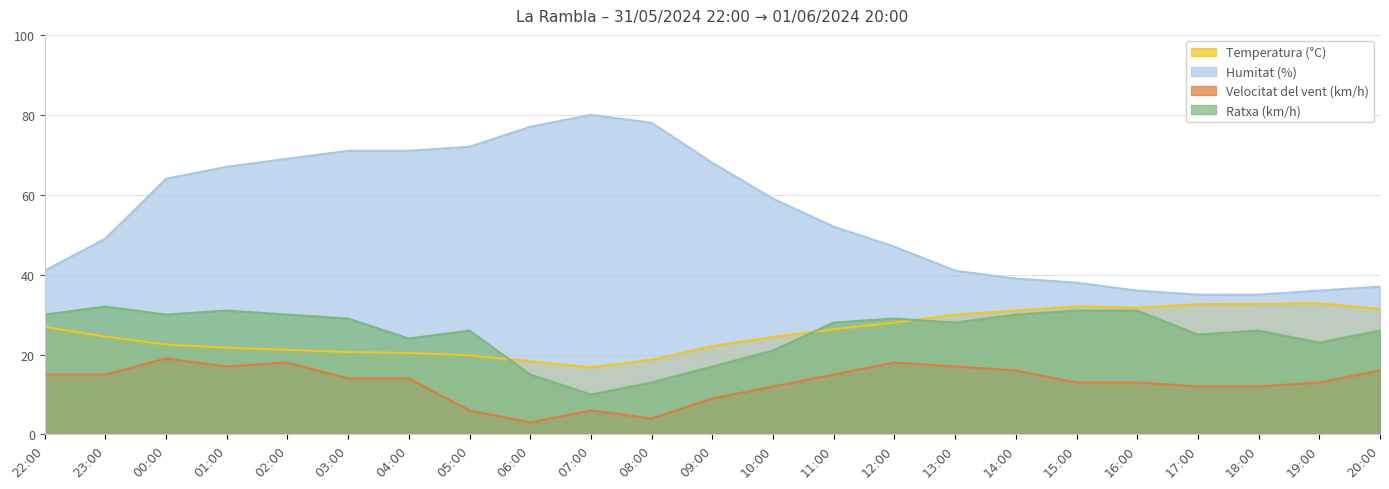

At how many categories does at least one series exceed 74?

3